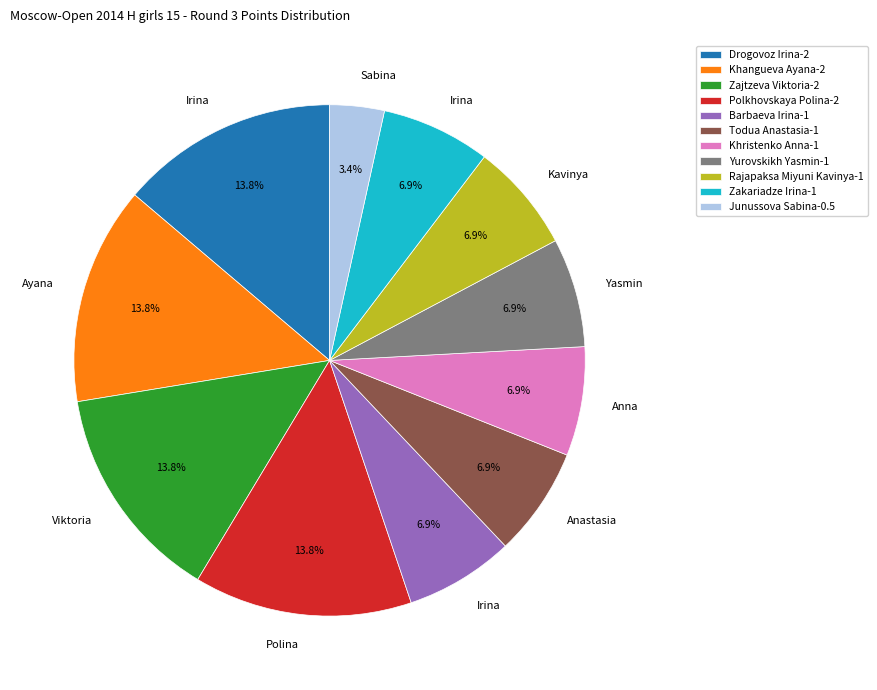

Between Zakariadze Irina-1 and Junussova Sabina-0.5, which is larger?

Zakariadze Irina-1